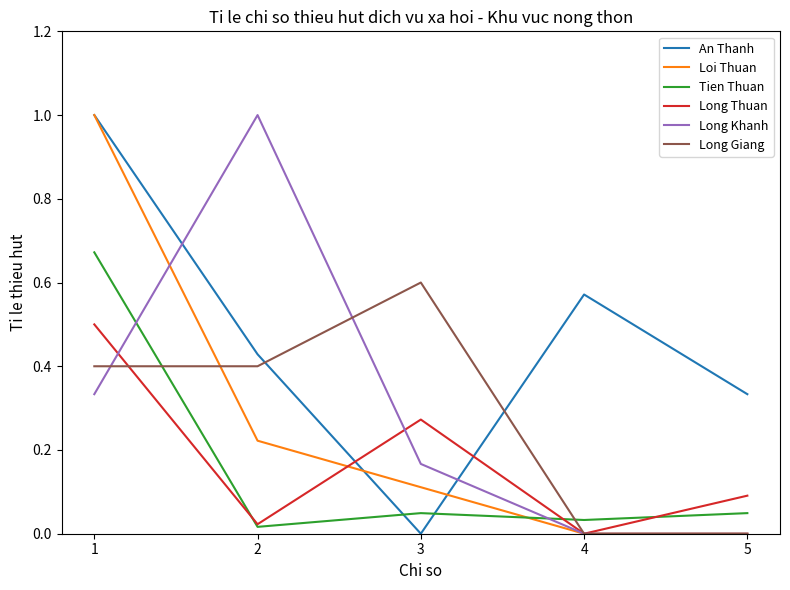

Which category has the highest value in the Loi Thuan series?

1